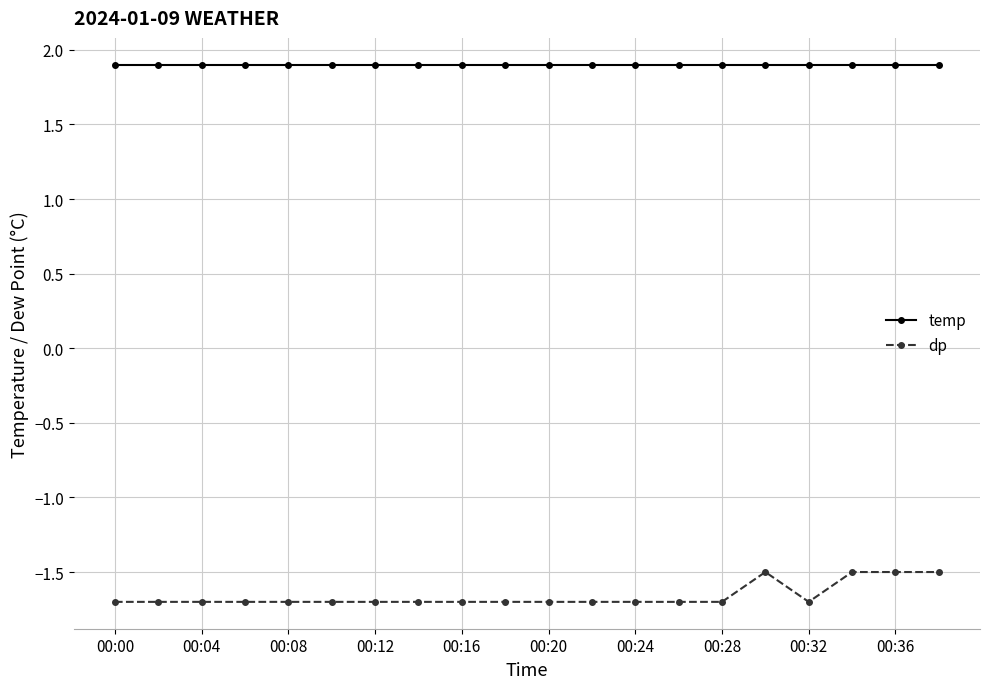

At how many categories does at least one series exceed 0?

20